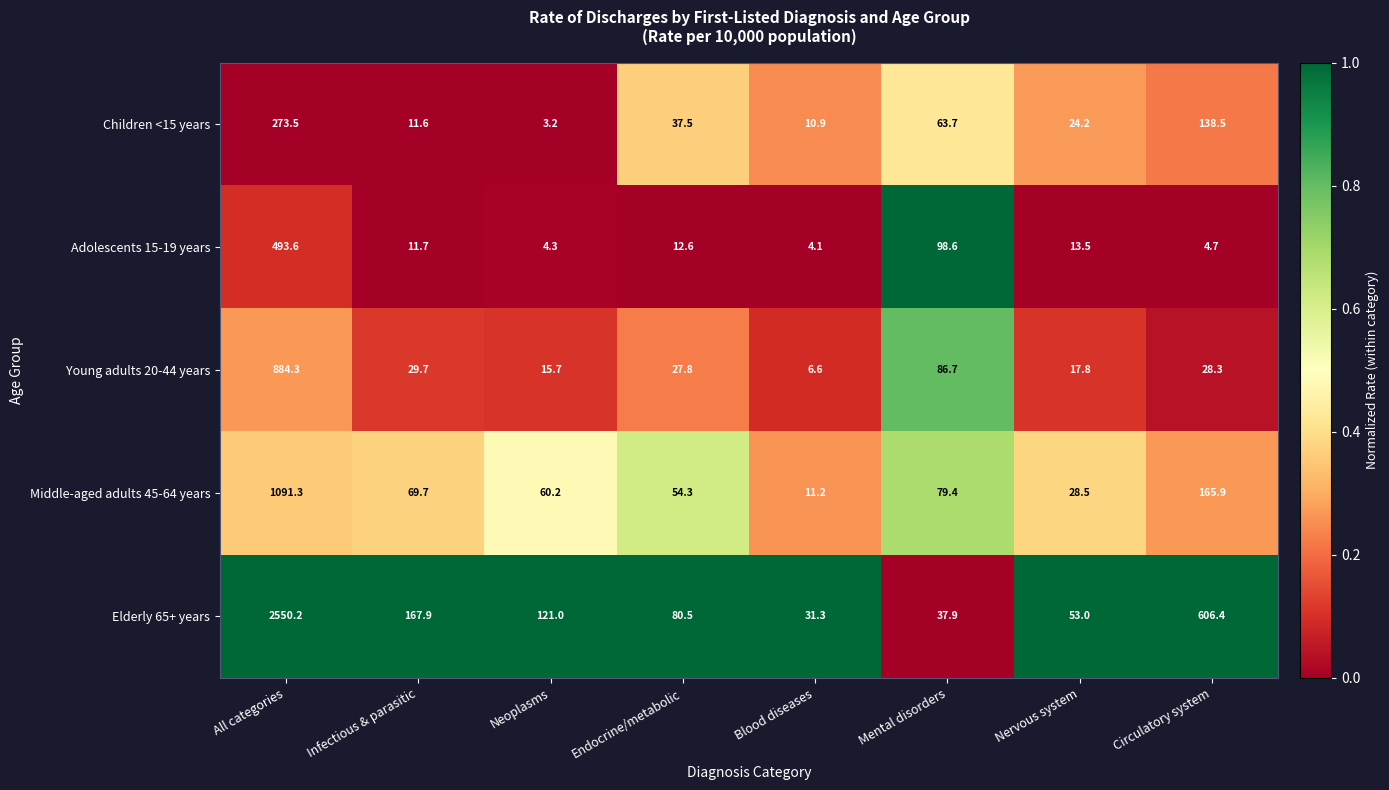

What is the difference between the highest and lowest values at Blood diseases?

27.2